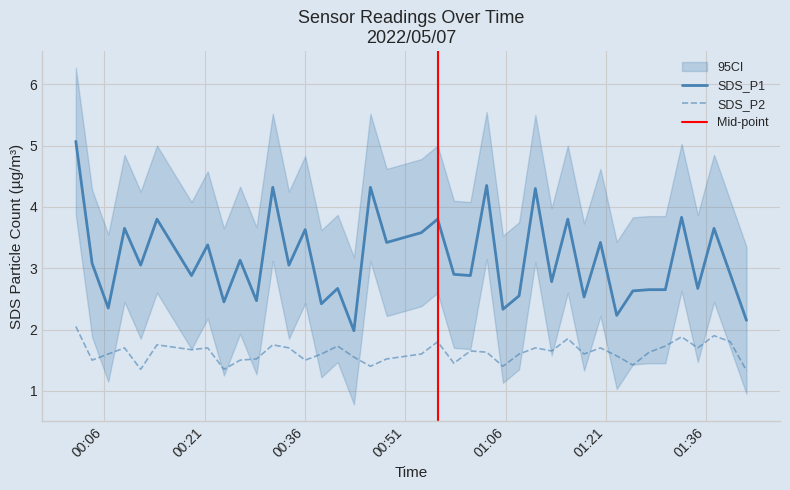

What is the approximate value of SDS_P2 at 2022/05/07 00:36:01?

1.5